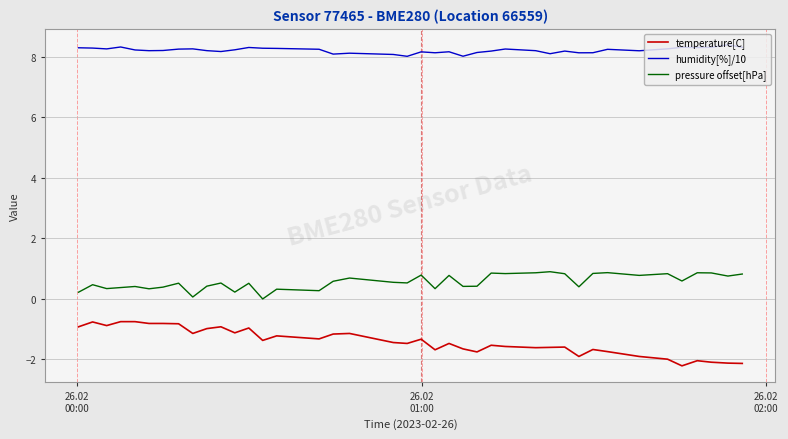

Which series has the largest total across all categories?

humidity[%]/10